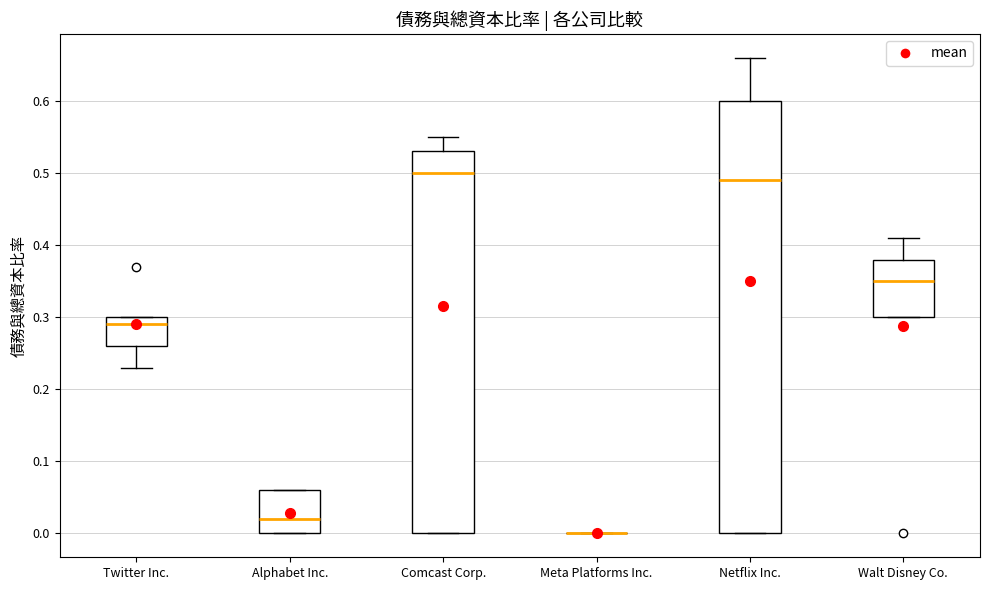

Comparing the boxes themselves (not the whiskers), which one is the tallest?

Netflix Inc.